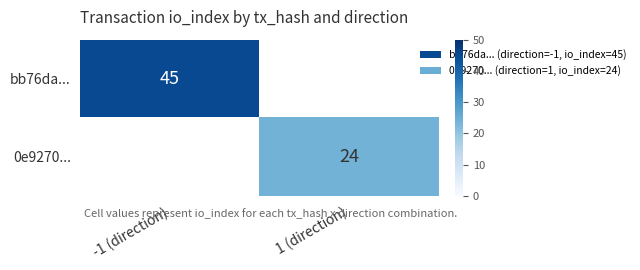

At how many categories does at least one series exceed 33?

1